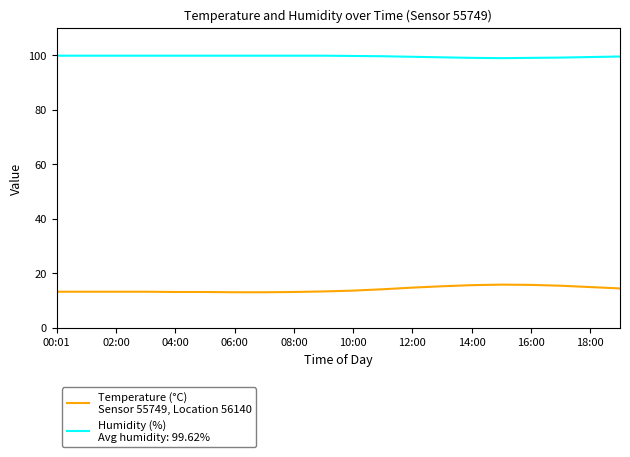

What is the maximum value shown in the chart?

99.9